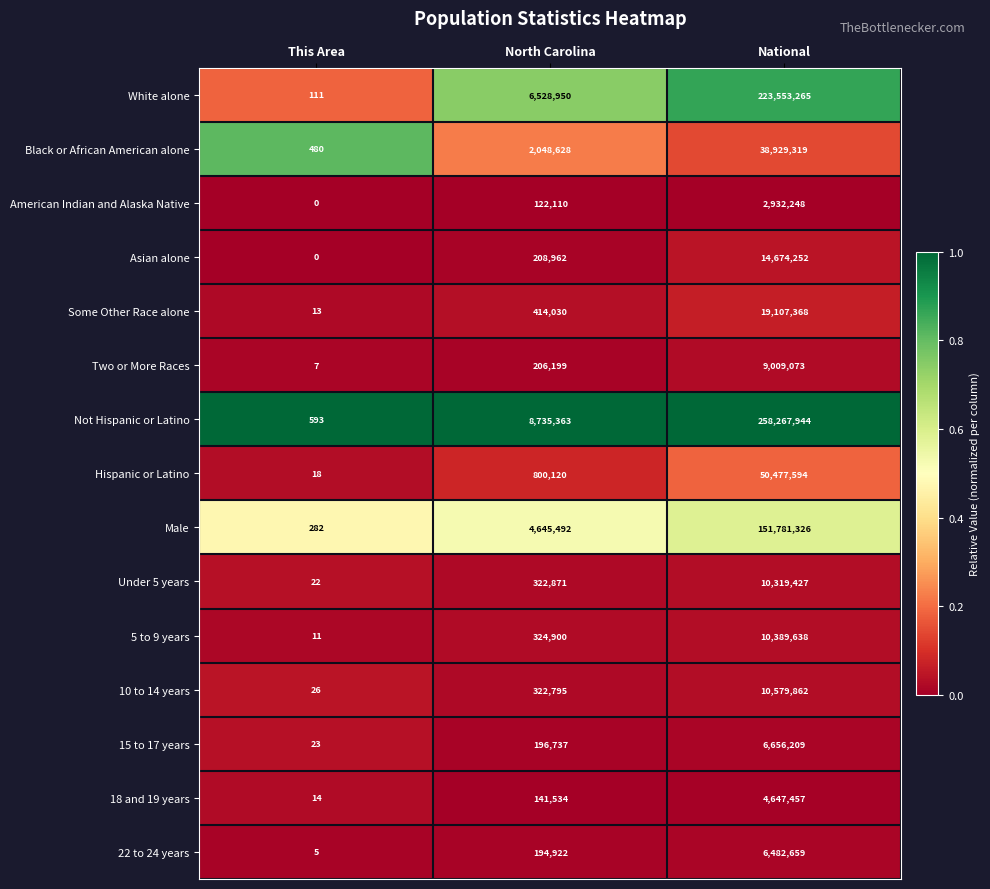

What is the spread (max minus min) of values at North Carolina?

8613253